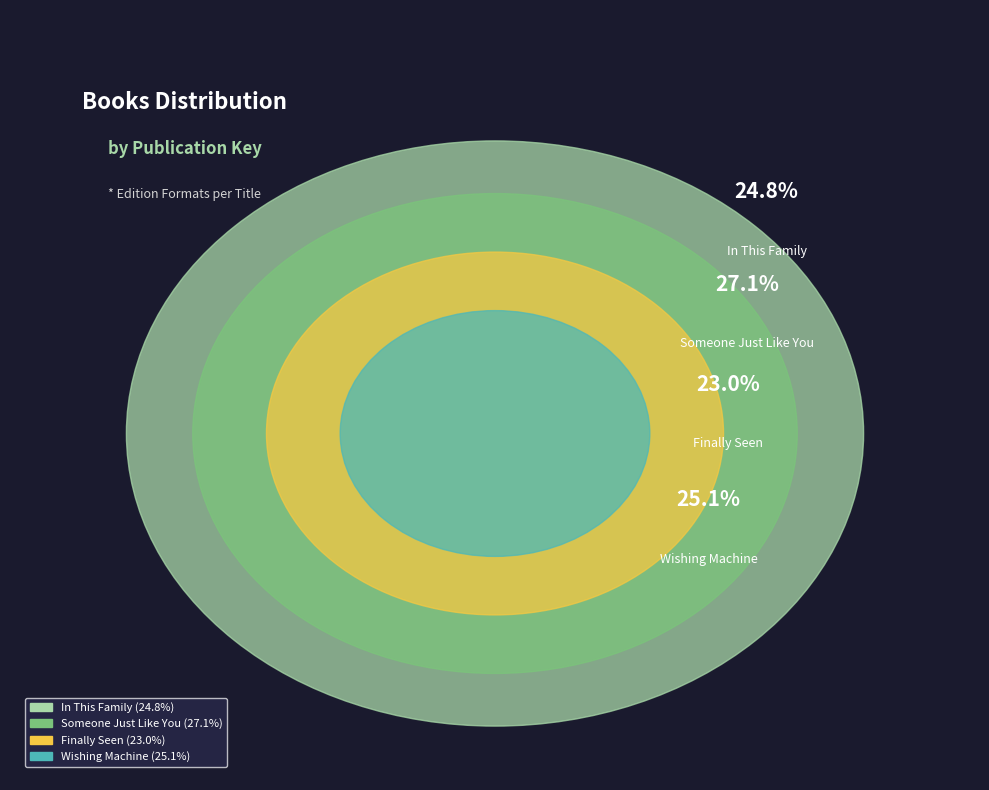

How many segments does this pie chart have?

4